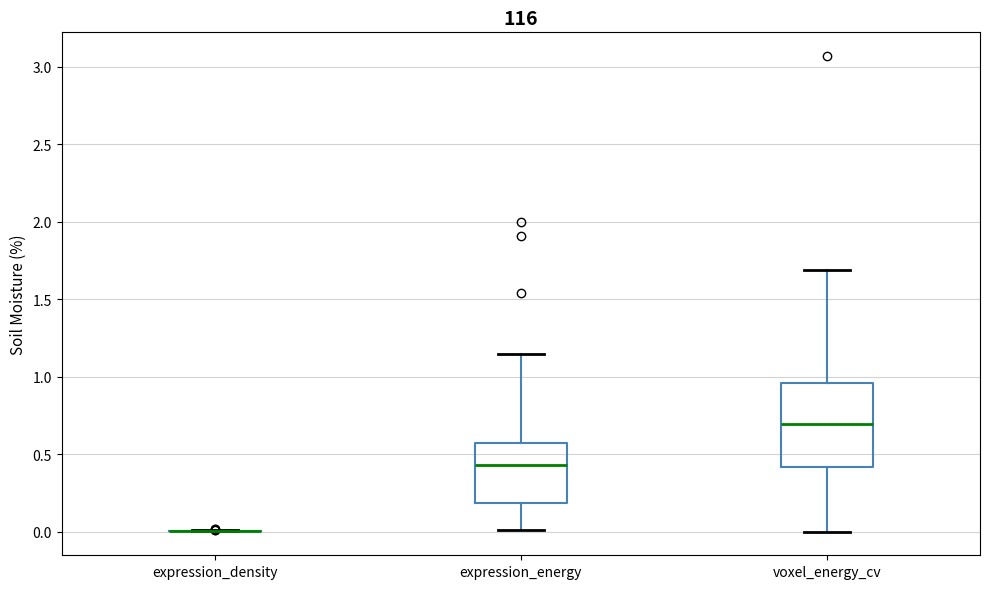

Reading left to right, read every box against the y-axis: the position of its median line, the range the box covers, and the ends of its whiskers. The values are not printed on the chart, so give them approximately, as read against the axis.

expression_density: box collapsed to a line at 0.00, whiskers 0.00 to 0.00
expression_energy: median 0.45, box 0.20 to 0.55, whiskers 0.00 to 1.15
voxel_energy_cv: median 0.70, box 0.40 to 0.95, whiskers 0.00 to 1.70